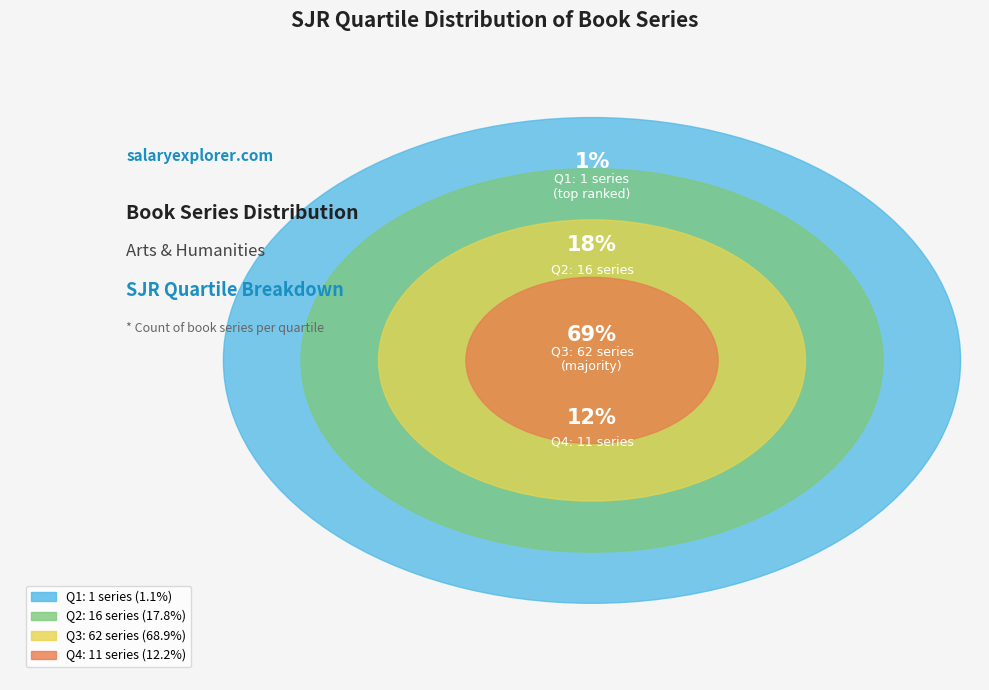

Which category has the smallest portion of the pie?

Q1